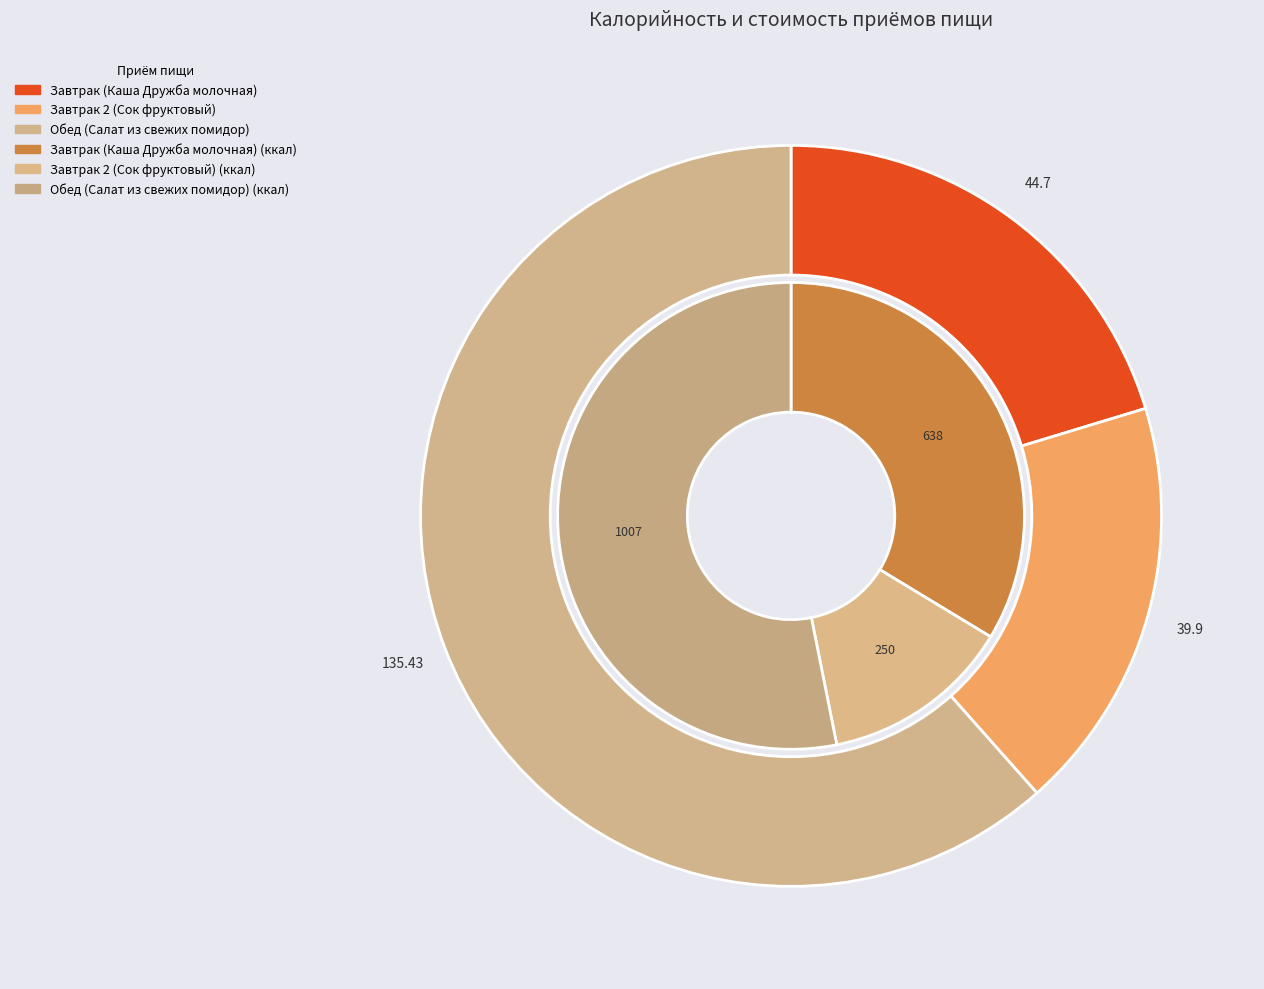

Which category has the biggest portion of the pie?

Обед (Салат из свежих помидор)